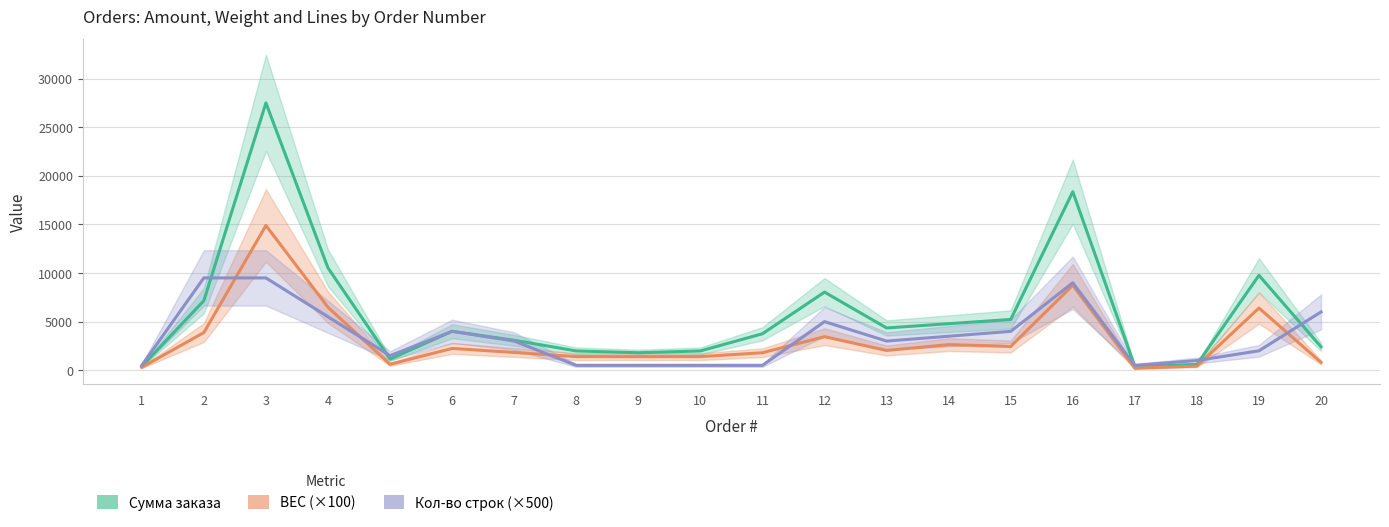

What is the total value across all series at 19?

18166.4